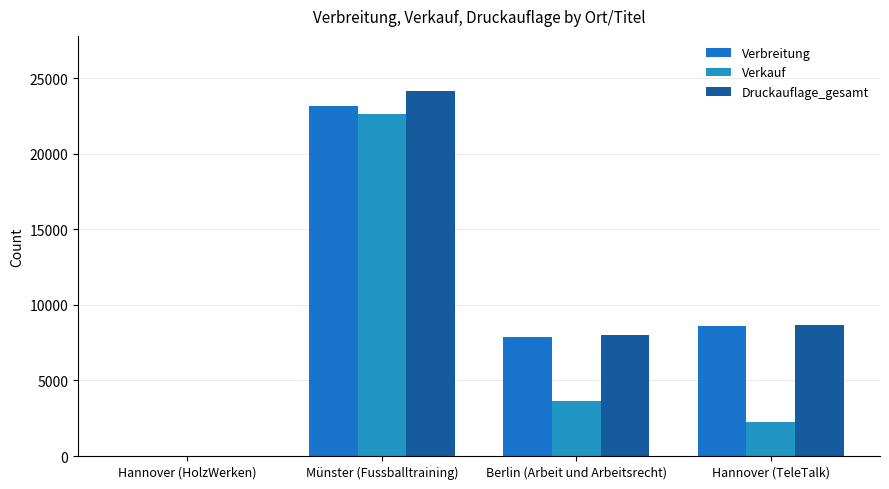

What is the label of the 2nd bar from the right?

Berlin (Arbeit und Arbeitsrecht)